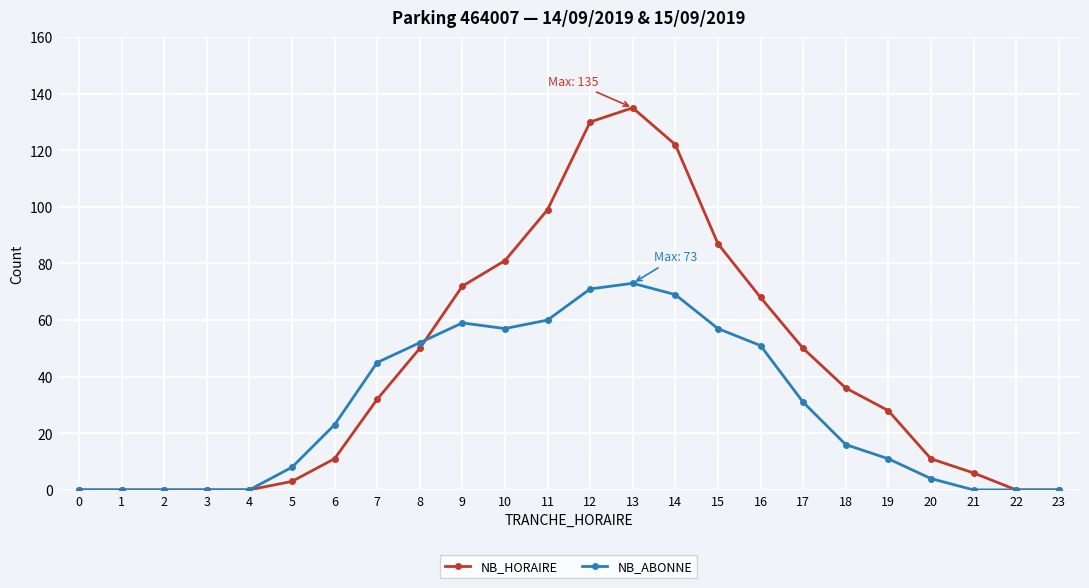

Which series changed the most between 14 and 16?

NB_HORAIRE